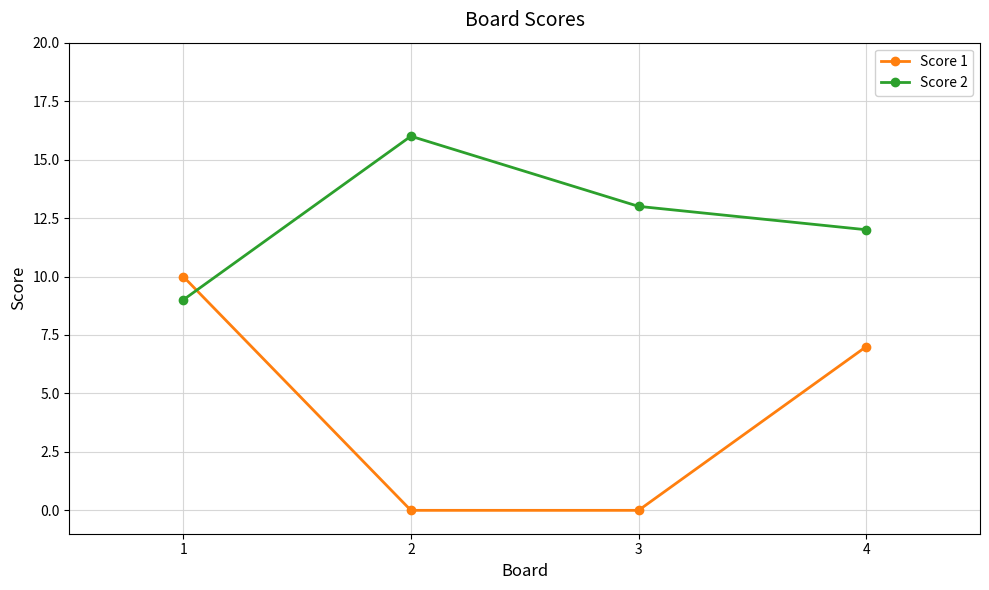

Which series changed the most between 1 and 2?

Score 1